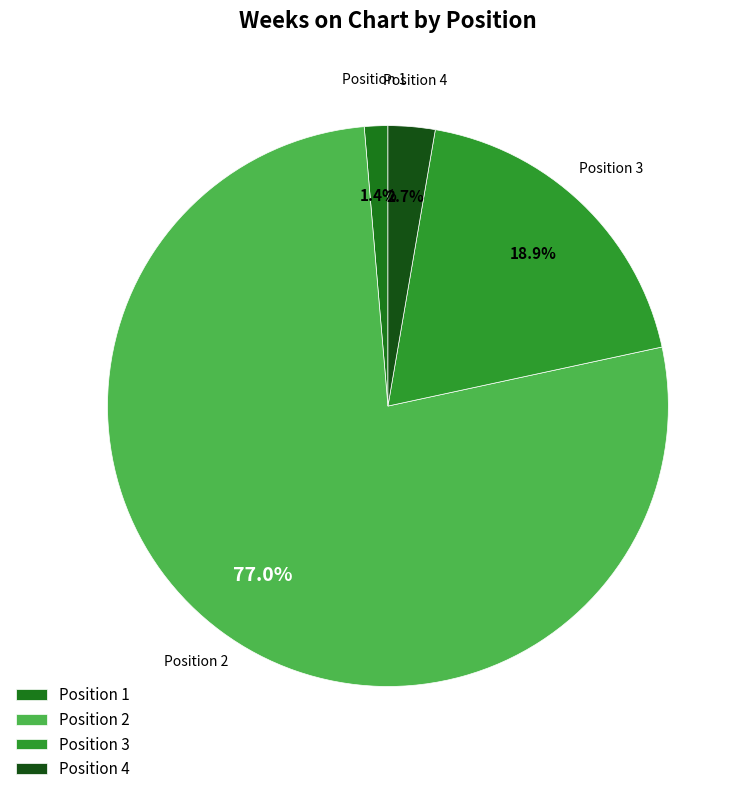

Does Position 3 represent more than half of the total?

No